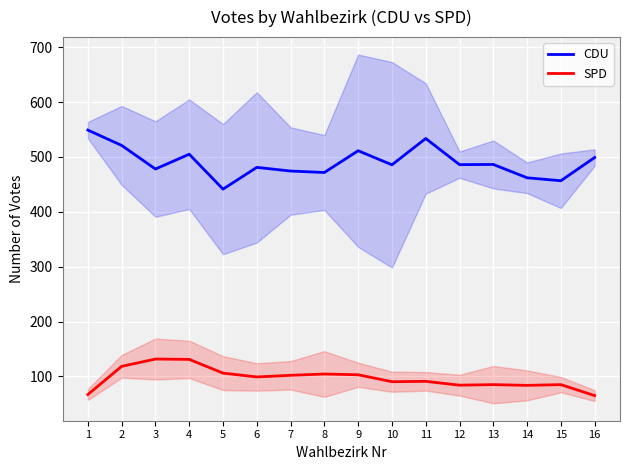

What is the value of the SPD point at the 6th from the left?

99.0